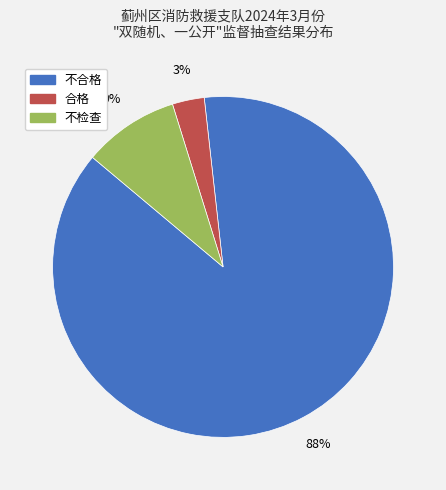

To the nearest percent, what is the combined percentage of 不合格 and 合格?

91%